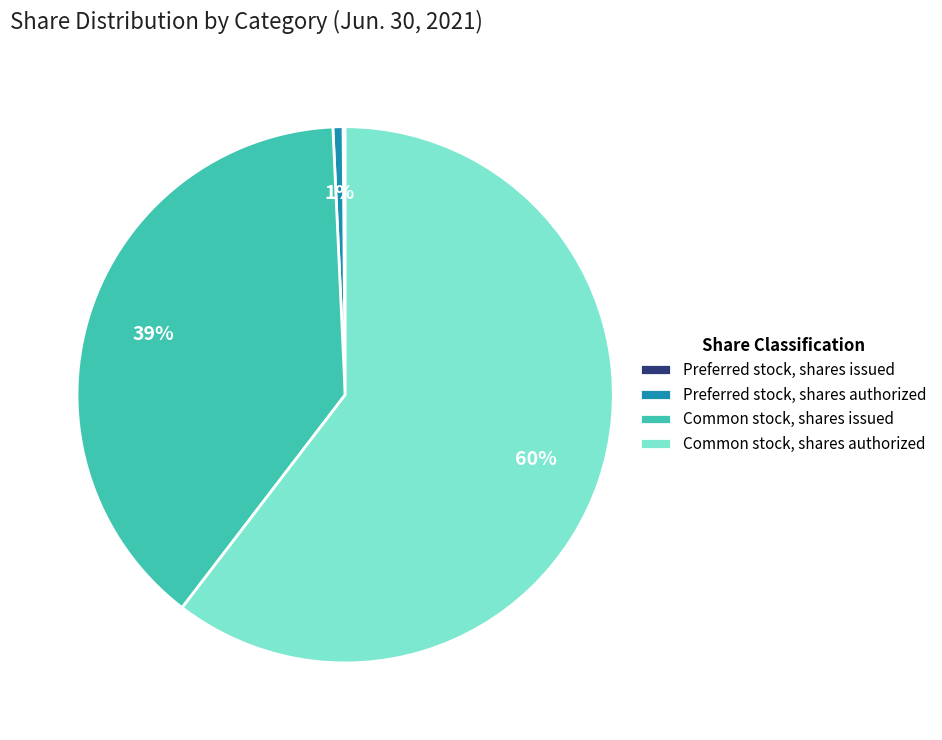

To the nearest percent, what percentage of the pie is Preferred stock, shares authorized?

1%